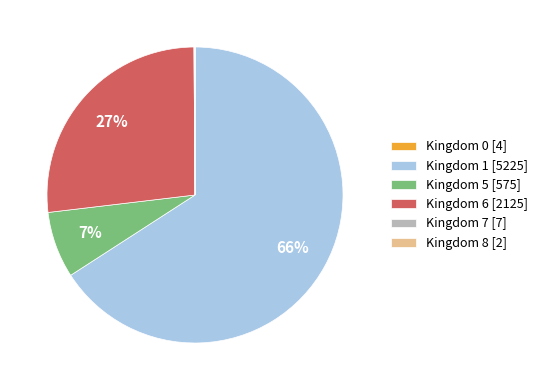

Which category accounts for the majority?

Kingdom 1 [5225]